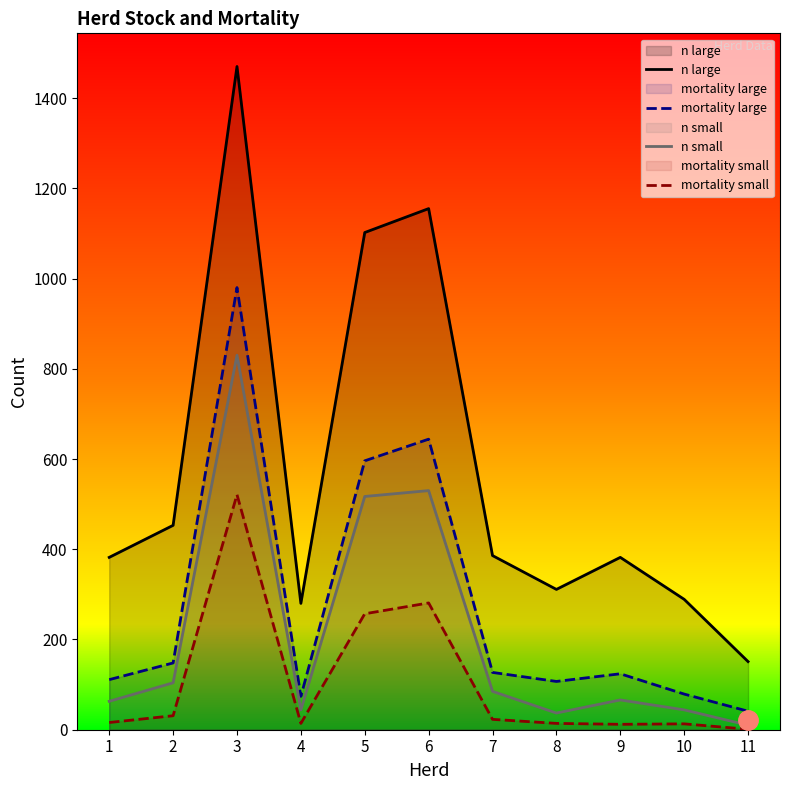

Rank the series at 4 from lowest to highest value.

mortality small, n small, mortality large, n large